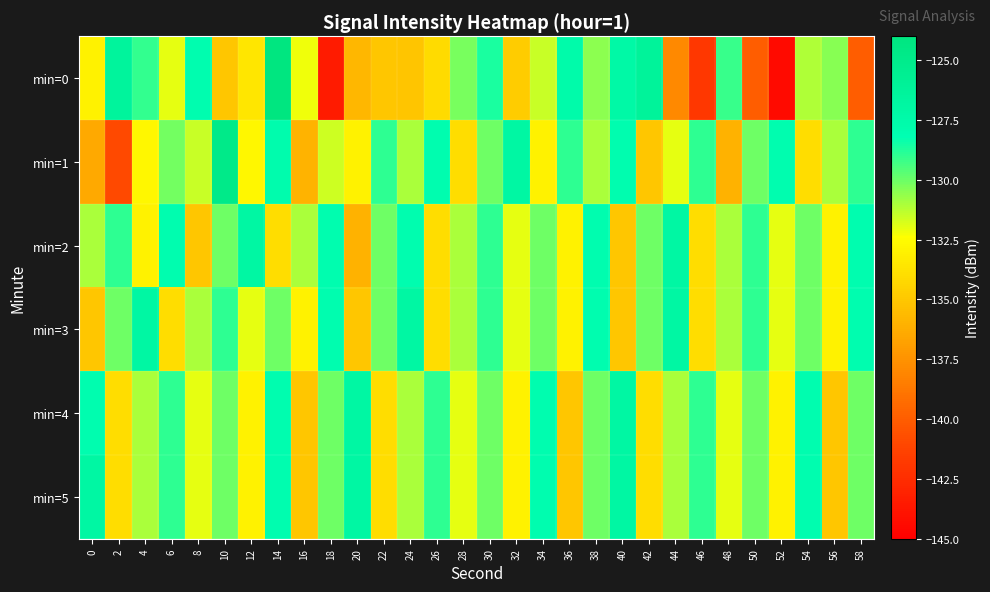

Reading left to right, what are all the values shown in this chart?

min=0: 0=-133.0	2=-126.4	4=-129.1	6=-132.0	8=-128.0	10=-135.1	12=-133.6	14=-124.1	16=-132.2	18=-143.5	20=-135.8	22=-135.0	24=-135.1	26=-134.1	28=-130.2	30=-128.6	32=-134.8	34=-131.5	36=-127.5	38=-130.5	40=-127.2	42=-126.3	44=-137.9	46=-141.9	48=-129.1	50=-140.0	52=-144.4	54=-131.1	56=-130.4	58=-139.9
min=1: 0=-136.5	2=-140.9	4=-132.7	6=-130.1	8=-131.5	10=-124.9	12=-132.8	14=-127.8	16=-135.9	18=-131.6	20=-133.0	22=-129.0	24=-131.0	26=-128.0	28=-134.0	30=-130.0	32=-127.0	34=-133.0	36=-129.0	38=-131.0	40=-128.0	42=-135.0	44=-132.0	46=-129.0	48=-136.0	50=-130.0	52=-128.0	54=-134.0	56=-131.0	58=-129.0
min=2: 0=-131.0	2=-129.0	4=-133.0	6=-128.0	8=-135.0	10=-130.0	12=-127.0	14=-134.0	16=-131.0	18=-128.0	20=-136.0	22=-130.0	24=-128.0	26=-134.0	28=-131.0	30=-129.0	32=-132.0	34=-130.0	36=-133.0	38=-128.0	40=-135.0	42=-130.0	44=-127.0	46=-134.0	48=-131.0	50=-129.0	52=-132.0	54=-130.0	56=-133.0	58=-128.0
min=3: 0=-135.0	2=-130.0	4=-127.0	6=-134.0	8=-131.0	10=-129.0	12=-132.0	14=-130.0	16=-133.0	18=-128.0	20=-135.0	22=-130.0	24=-127.0	26=-134.0	28=-131.0	30=-129.0	32=-132.0	34=-130.0	36=-133.0	38=-128.0	40=-135.0	42=-130.0	44=-127.0	46=-134.0	48=-131.0	50=-129.0	52=-132.0	54=-130.0	56=-133.0	58=-128.0
min=4: 0=-128.0	2=-134.0	4=-131.0	6=-129.0	8=-132.0	10=-130.0	12=-133.0	14=-128.0	16=-135.0	18=-130.0	20=-127.0	22=-134.0	24=-131.0	26=-129.0	28=-132.0	30=-130.0	32=-133.0	34=-128.0	36=-135.0	38=-130.0	40=-127.0	42=-134.0	44=-131.0	46=-129.0	48=-132.0	50=-130.0	52=-133.0	54=-128.0	56=-135.0	58=-130.0
min=5: 0=-127.0	2=-134.0	4=-131.0	6=-129.0	8=-132.0	10=-130.0	12=-133.0	14=-128.0	16=-135.0	18=-130.0	20=-127.0	22=-134.0	24=-131.0	26=-129.0	28=-132.0	30=-130.0	32=-133.0	34=-128.0	36=-135.0	38=-130.0	40=-127.0	42=-134.0	44=-131.0	46=-129.0	48=-132.0	50=-130.0	52=-133.0	54=-128.0	56=-135.0	58=-130.0